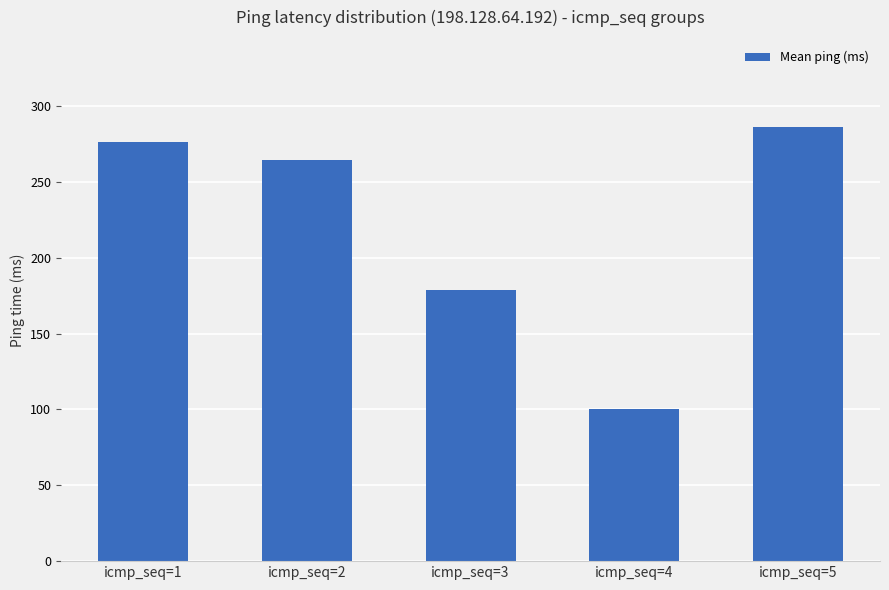

Reading left to right, what are all the values shown in this chart?

276.2	264.4	179.0	100.5	286.4